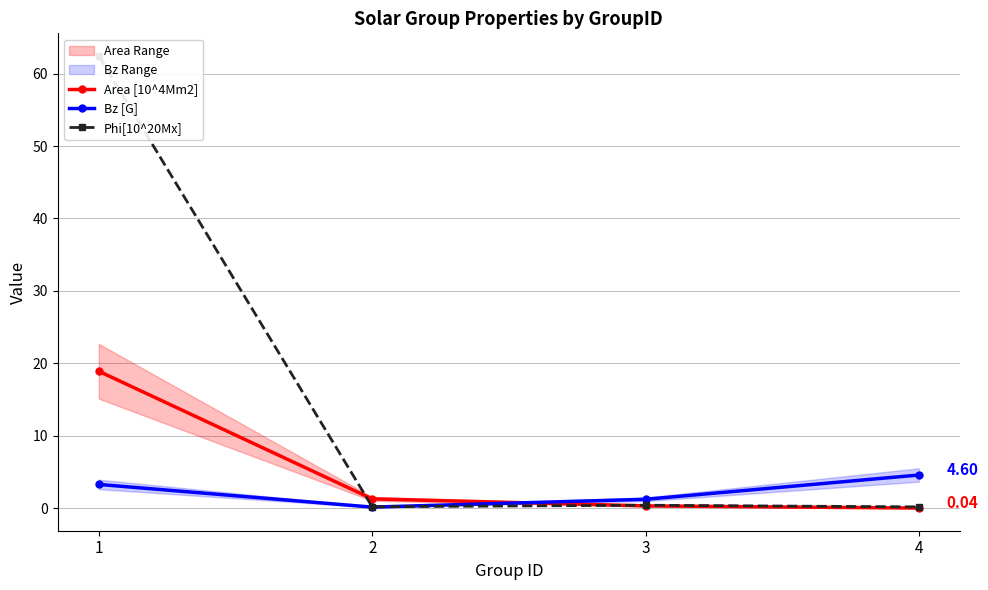

How many intersections are there between Area [10^4Mm2] and Bz [G]?

1